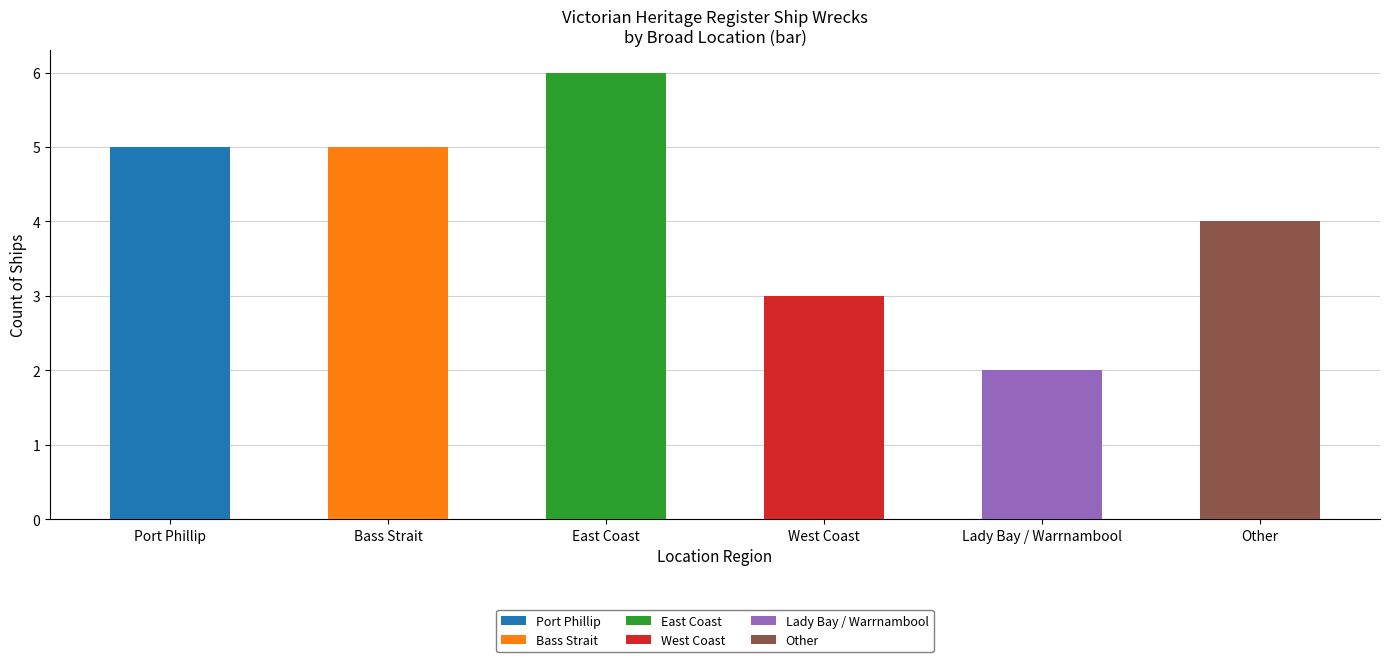

What is the ratio of the value at West Coast to the value at Lady Bay / Warrnambool?

1.5